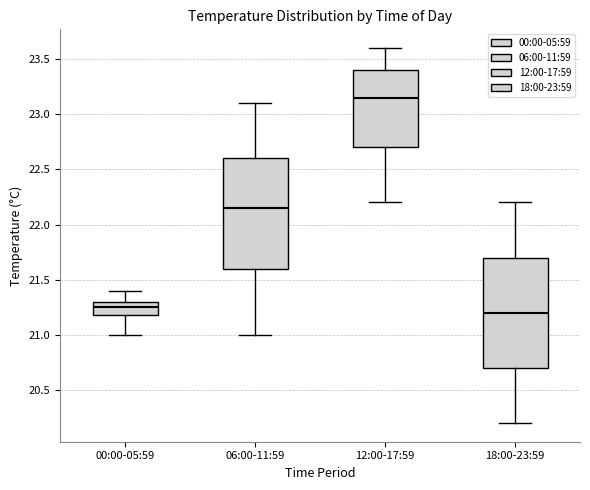

Which box has the lowest median line?

18:00-23:59